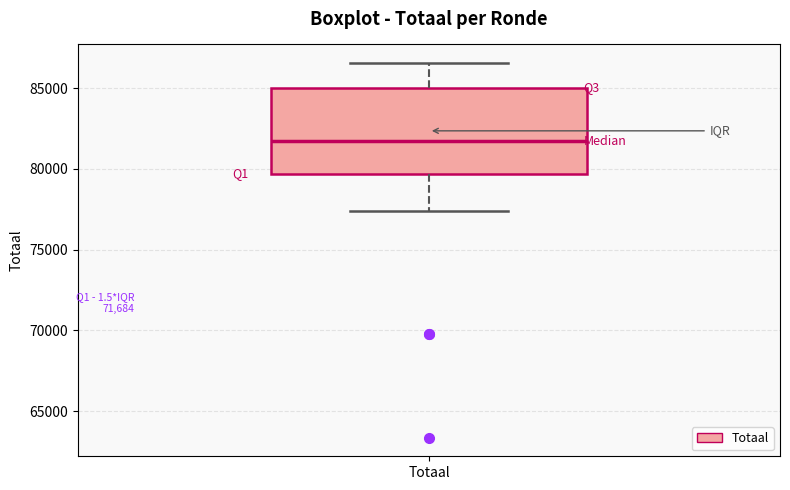

Where is the upper edge of the box for Totaal on the y-axis? The values are not printed on the chart, so give them approximately, as read against the axis.

85000